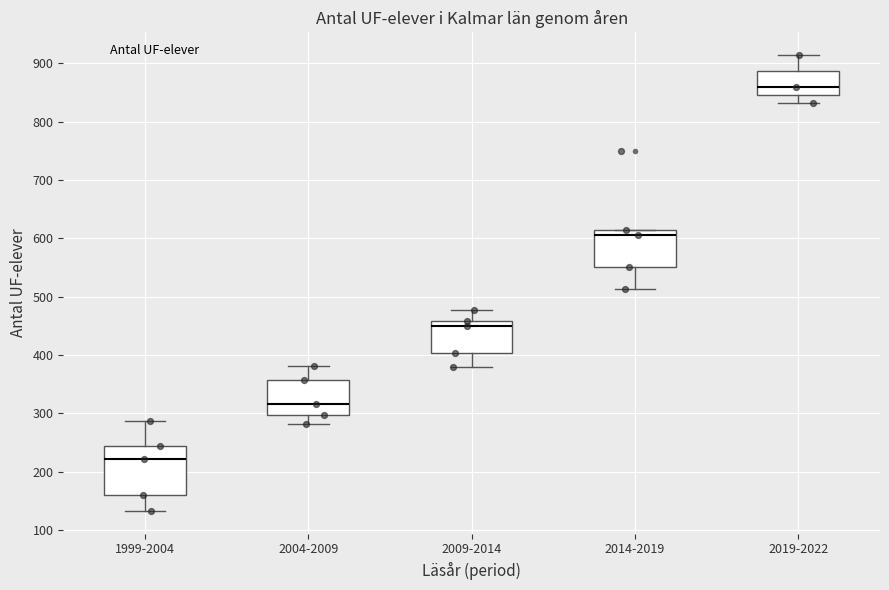

Which box's median line is the highest?

2019-2022